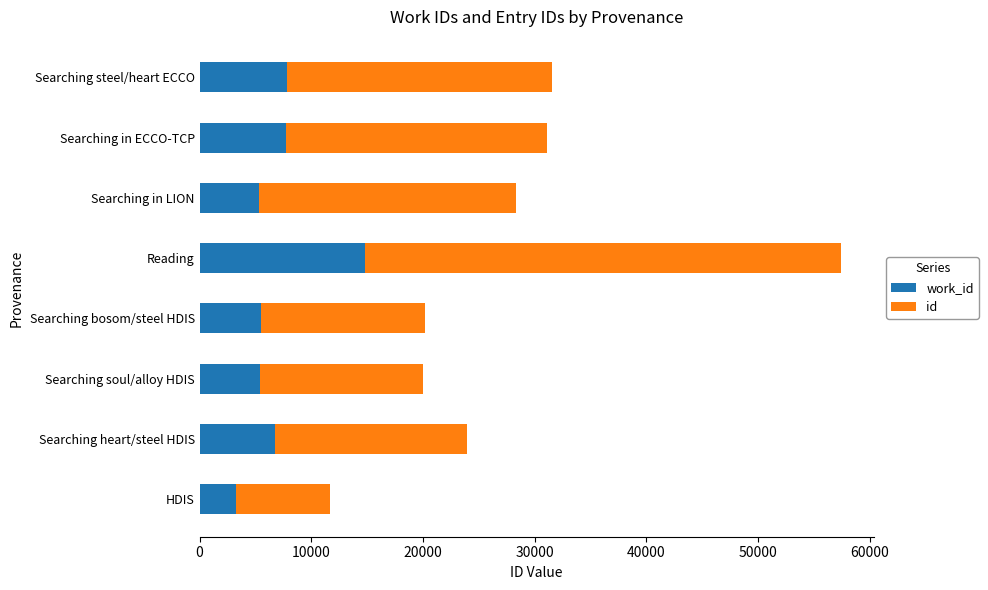

Count the number of categories in the chart.

8